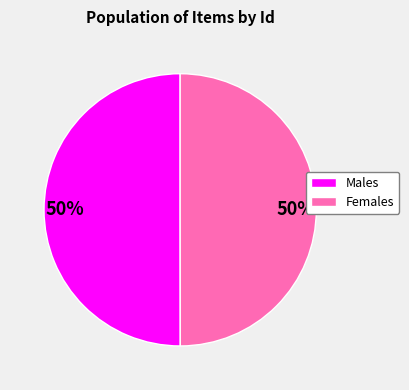

To the nearest percent, what is the average slice percentage?

50%